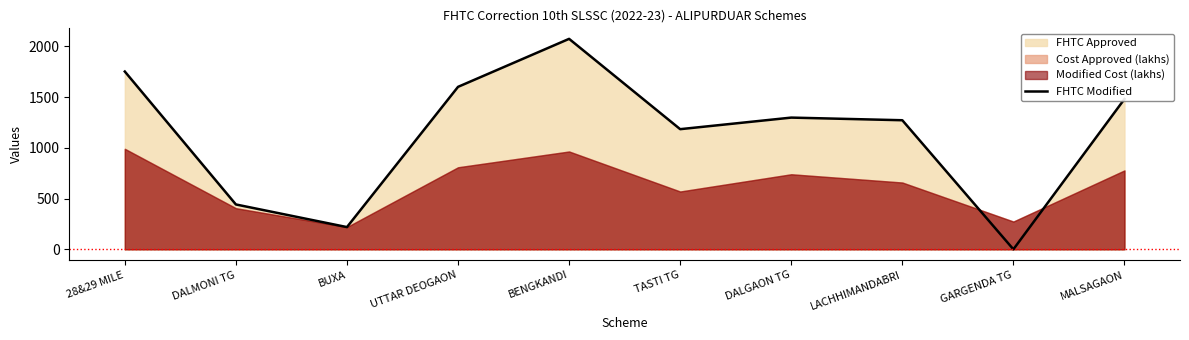

Approximately how many times larger is the value at 28&29 MILE compared to BENGKANDI?

0.8